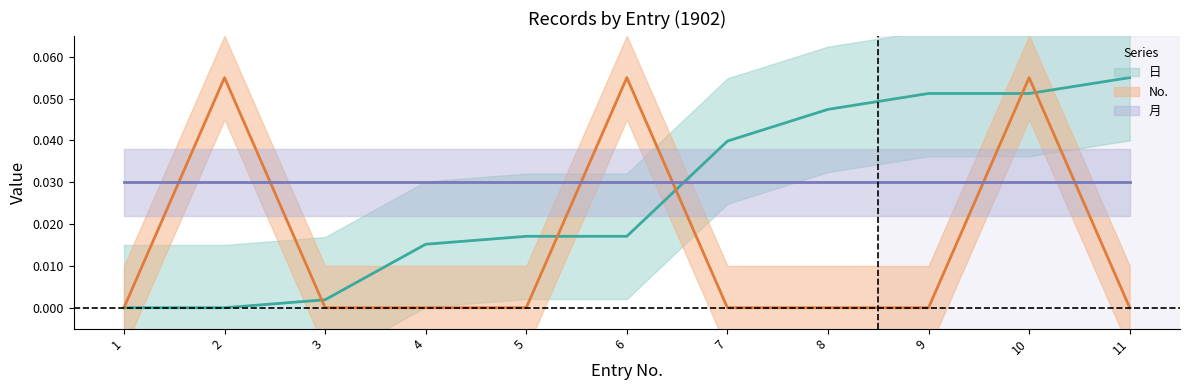

At which category does the chart reach its peak across all series?

11